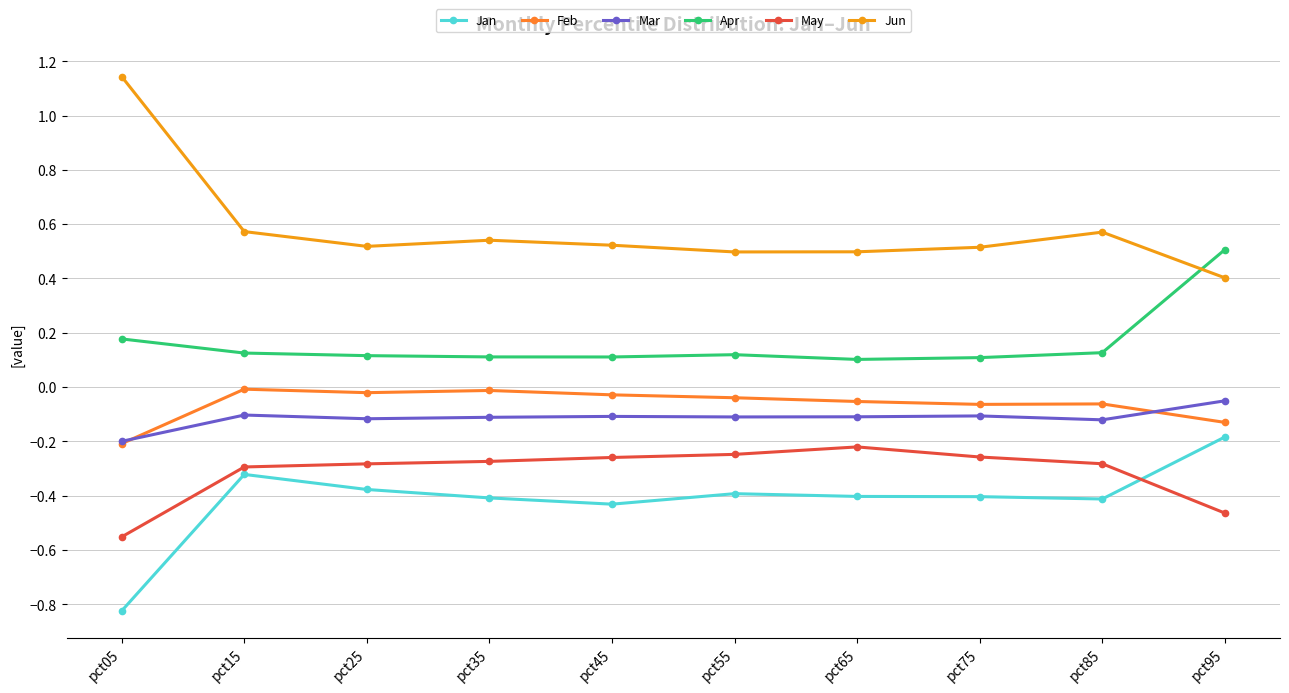

What are all the series names shown in the legend?

Jan, Feb, Mar, Apr, May, Jun